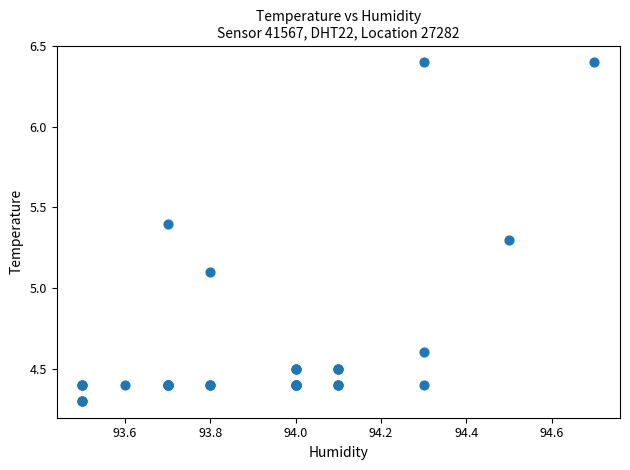

What Y value in the scatter plot is closest to 5?

5.1